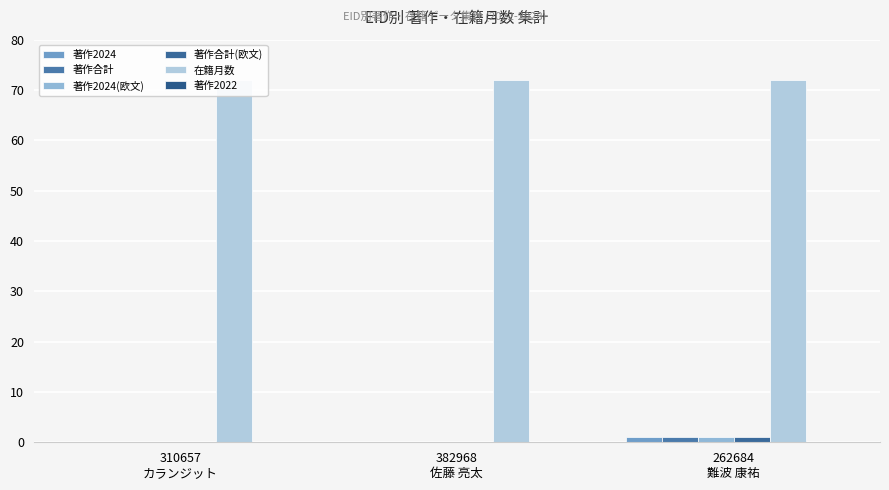

What is the label of the 3rd bar from the right?

310657
カランジット